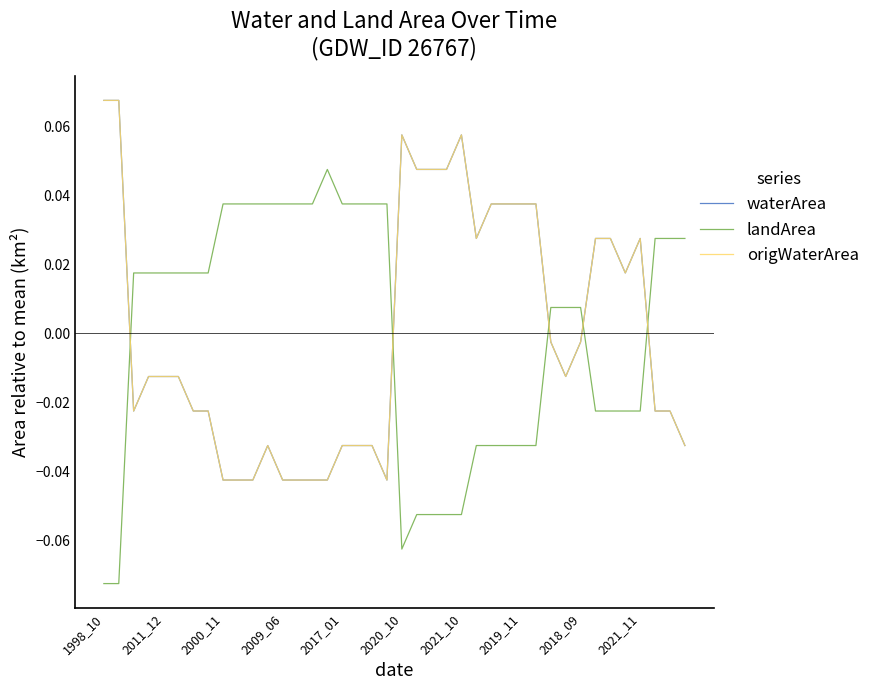

Is this an area chart (filled region under the line)?

No